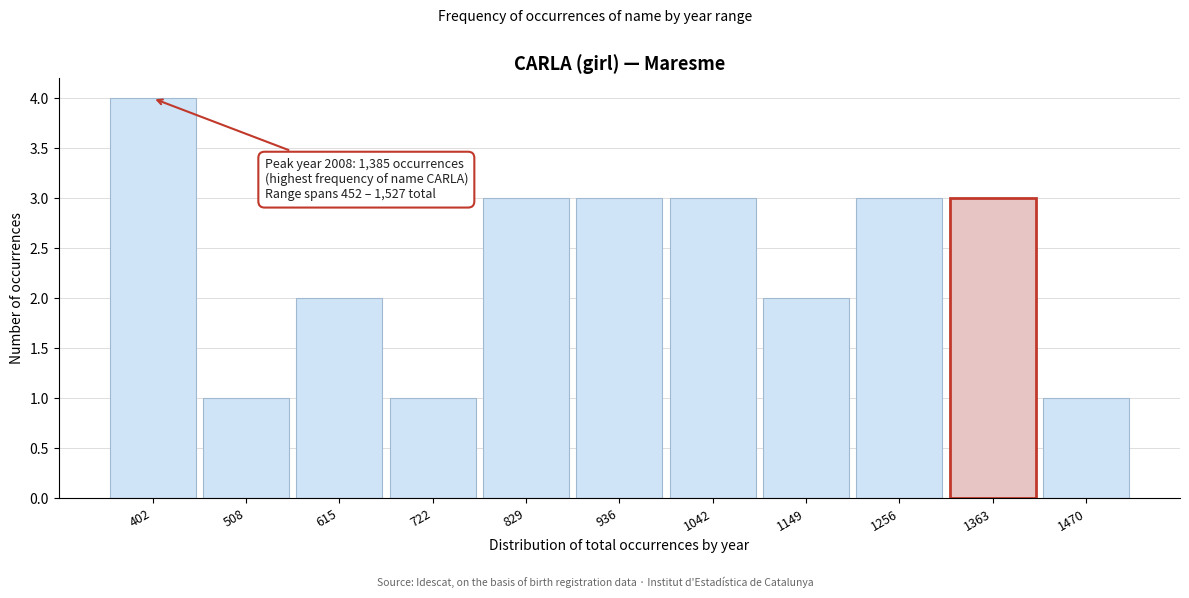

Reading right to left, list all the values displayed in this chart.

1	3	3	2	3	3	3	1	2	1	4